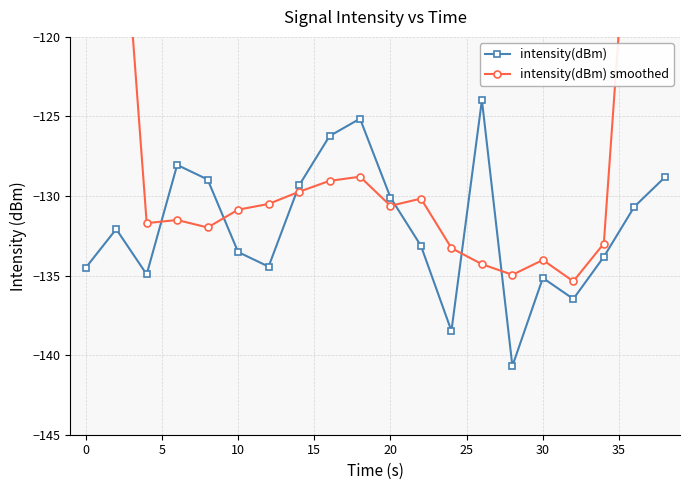

True or false: intensity(dBm) has a value of -199.4 at 30.

False